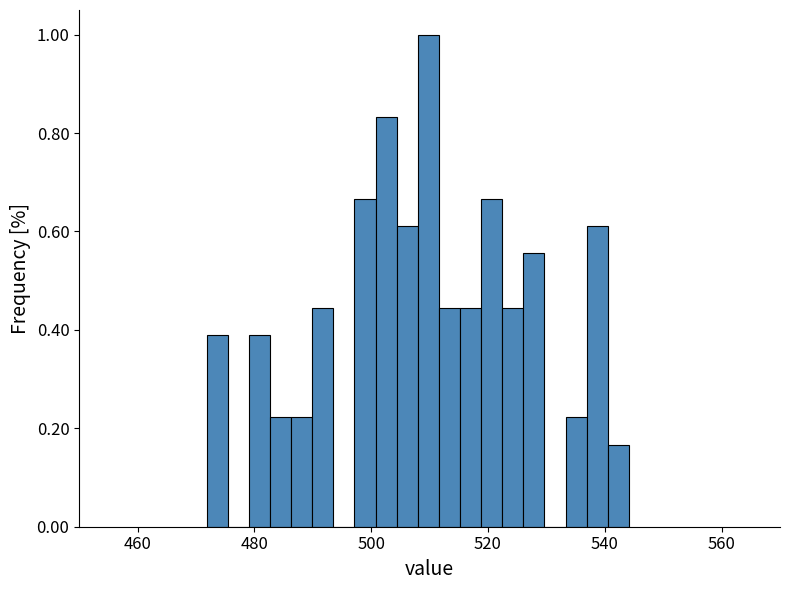

Around what value on the x-axis is the tallest bar? Give the approximate position of its centre, as read against the axis.

510